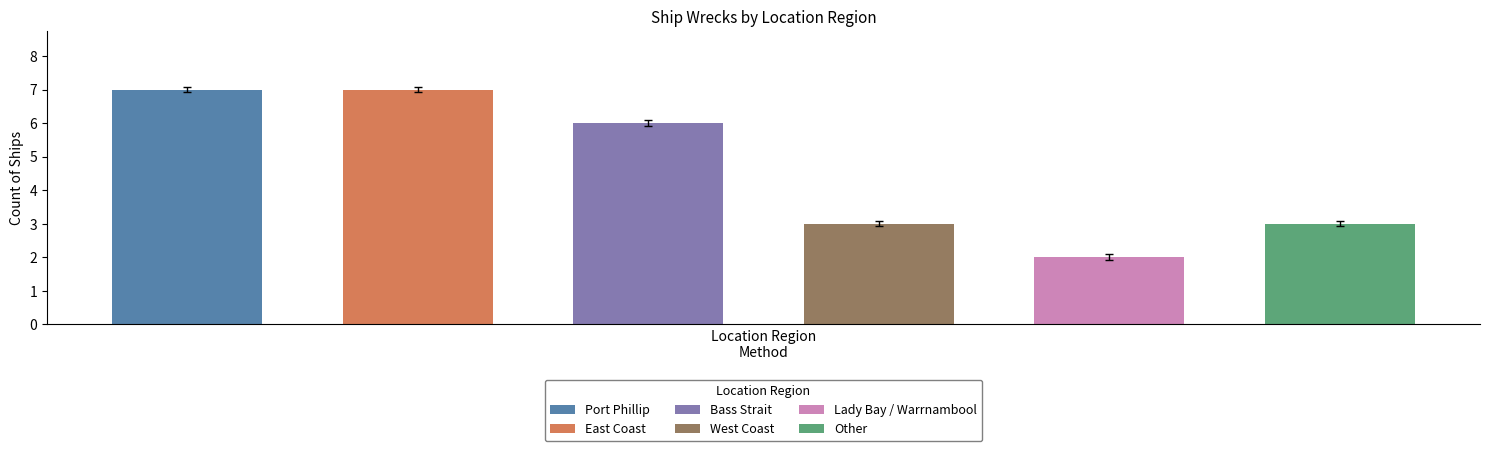

Rank the categories by value from highest to lowest.

Port Phillip, East Coast, Bass Strait, West Coast, Other, Lady Bay / Warrnambool